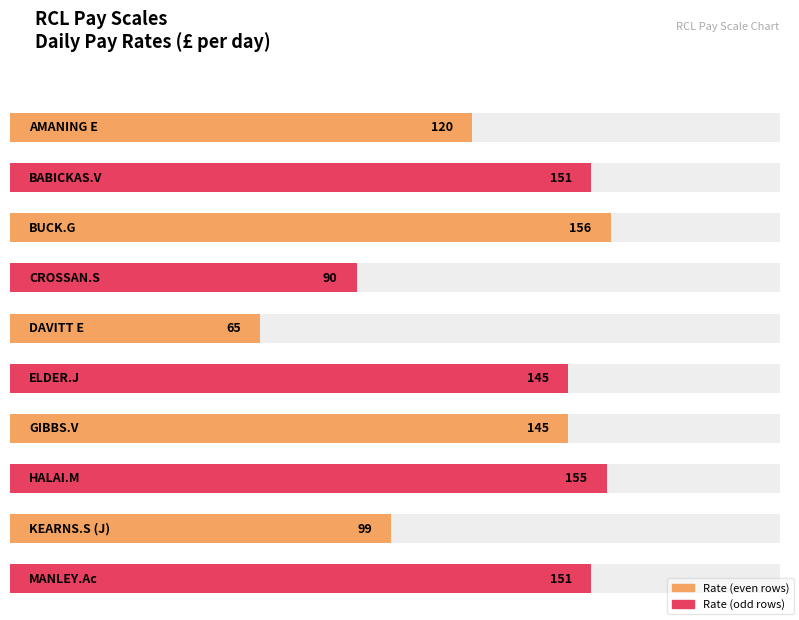

What is the change in value from BUCK.G to GIBBS.V?

-11